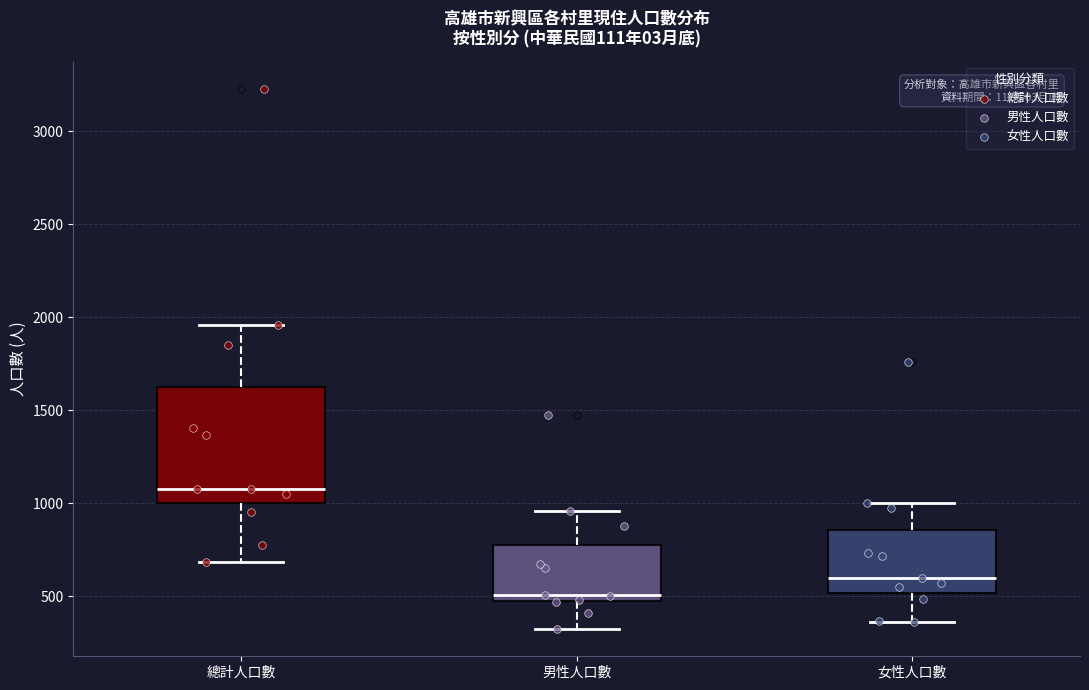

Where does the median line of the box for 女性人口數 sit on the y-axis? The values are not printed on the chart, so give them approximately, as read against the axis.

600